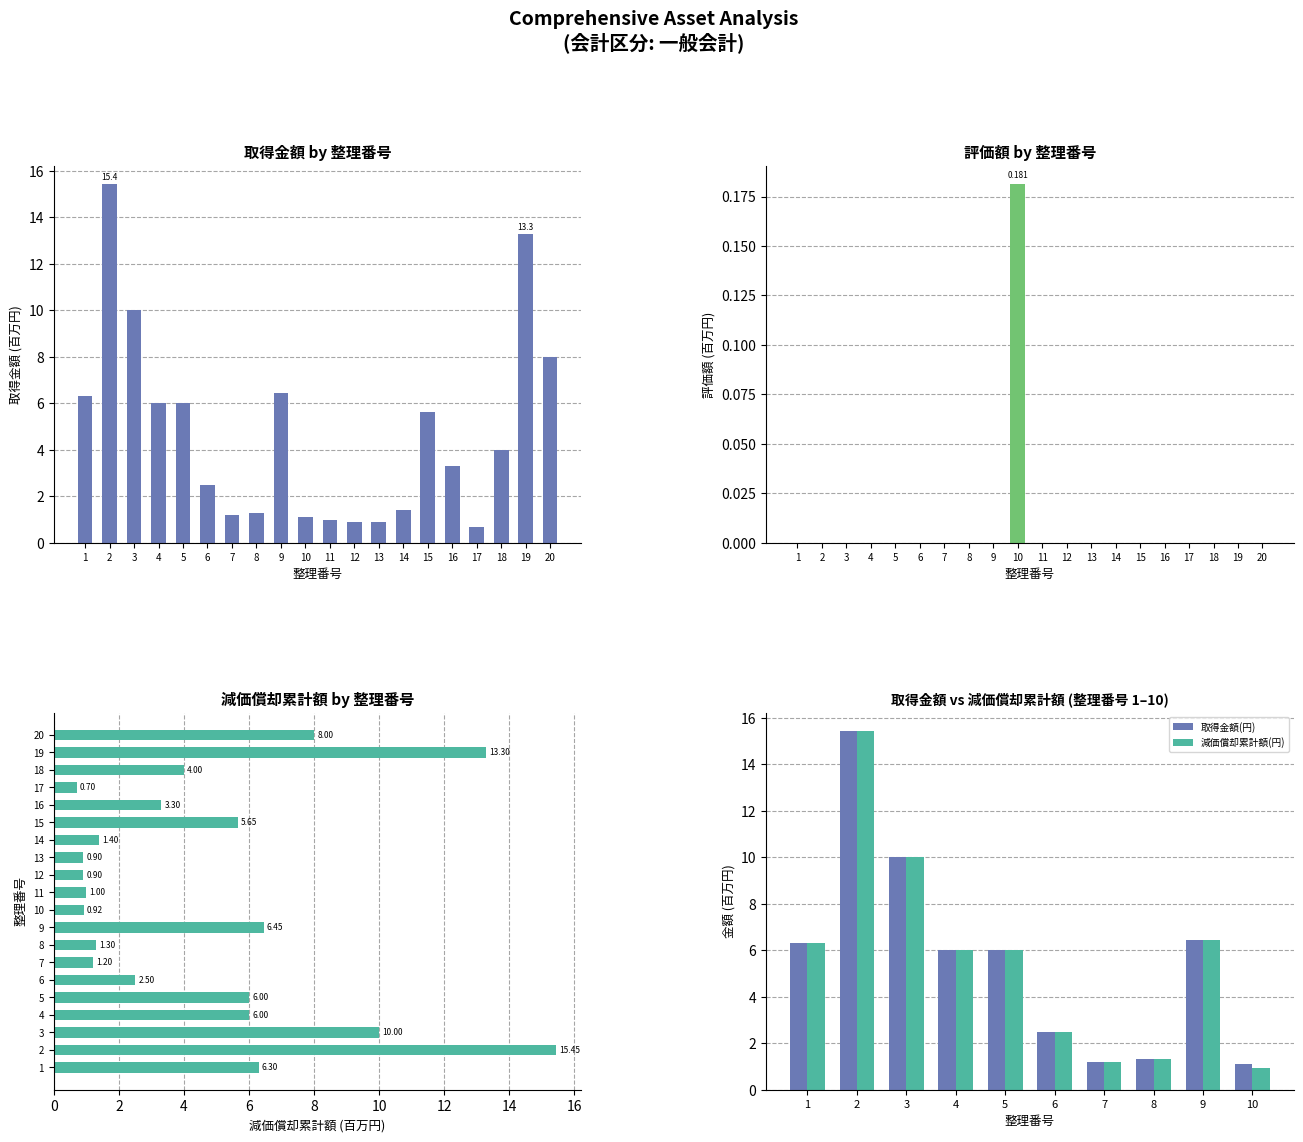

How many values in the 減価償却累計額(円) series exceed 3?

11